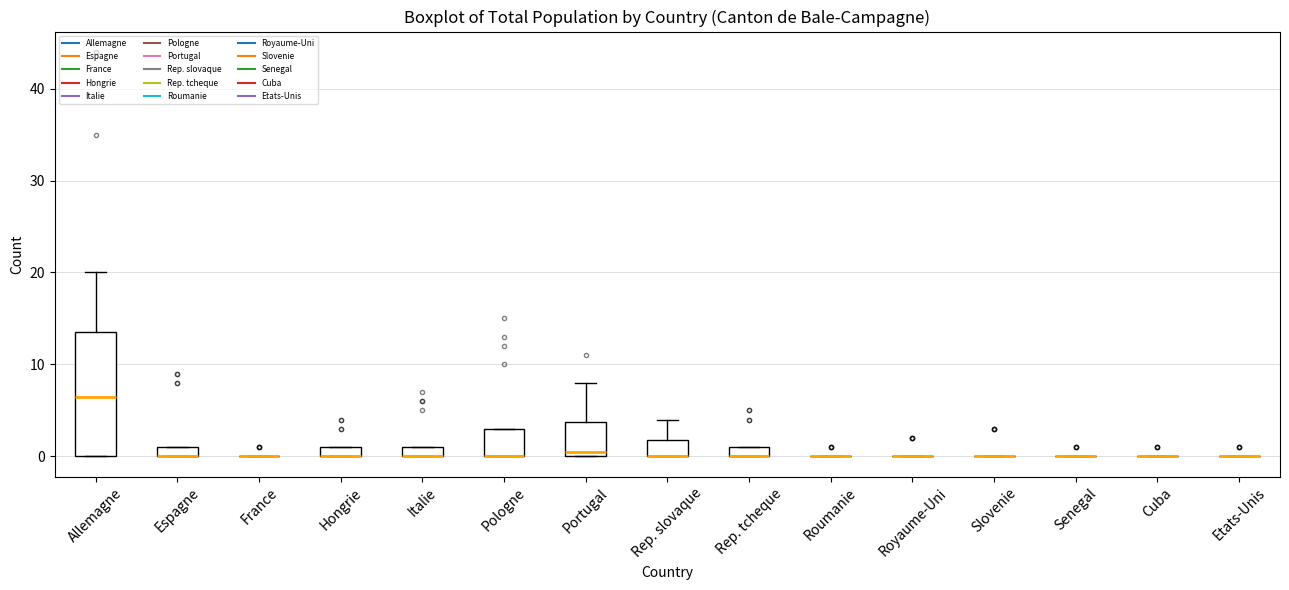

Where is the upper edge of the box for Rep. tcheque on the y-axis? The values are not printed on the chart, so give them approximately, as read against the axis.

1